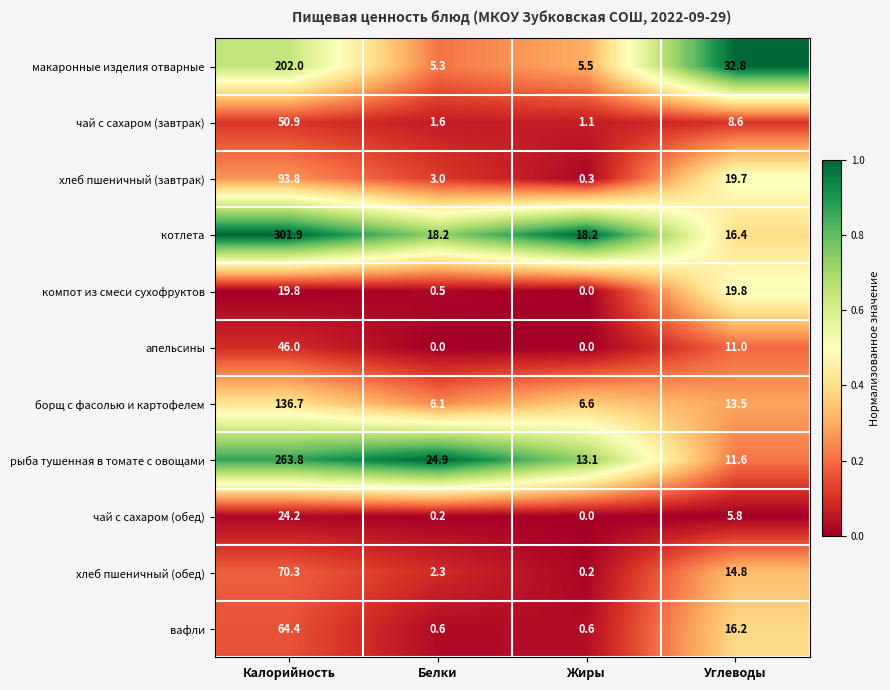

Read the апельсины value at Углеводы.

11.0